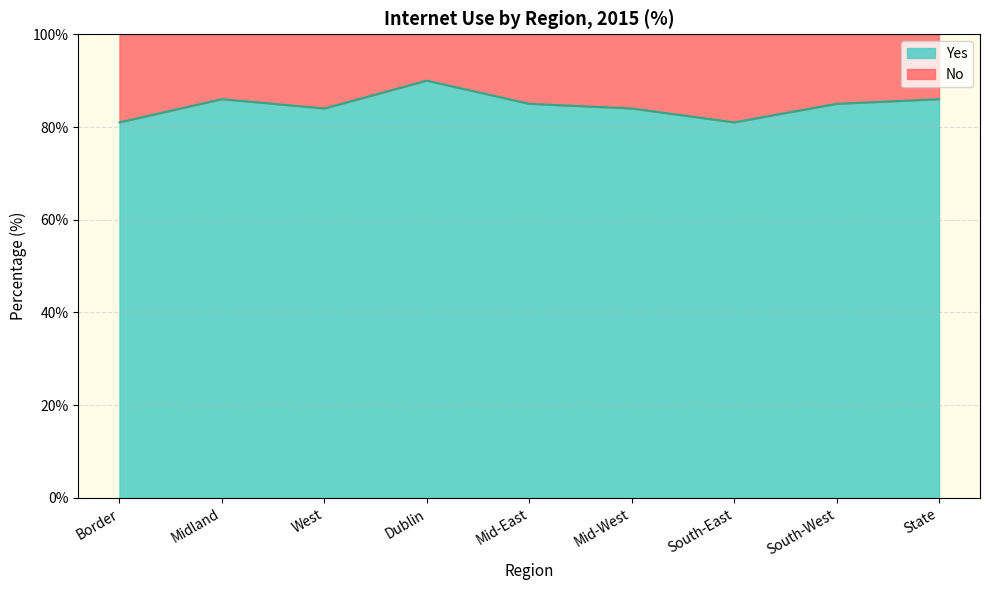

What value does the data have at Midland?

86